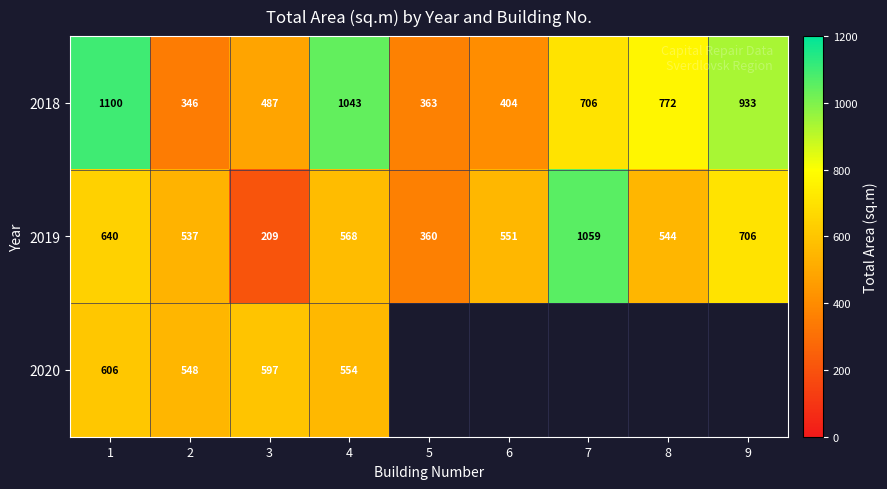

At which label does 2019 reach its minimum?

3